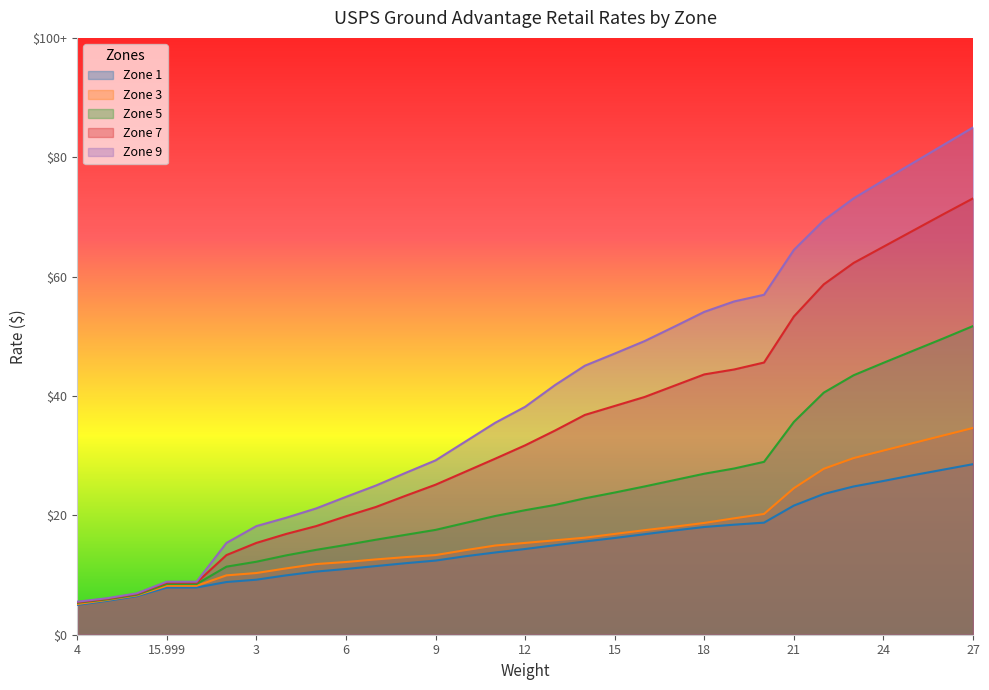

Reading left to right, extract all data points from this chart.

Zone 1: 5.0	5.7	6.5	7.9	7.9	8.8	9.2	9.9	10.6	11.0	11.5	12.0	12.4	13.2	13.8	14.4	15.0	15.6	16.2	16.8	17.5	18.1	18.4	18.8	21.6	23.6	24.8	25.8	26.7	27.7	28.6
Zone 3: 5.1	5.8	6.6	8.2	8.2	9.9	10.3	11.1	11.8	12.2	12.6	13.0	13.3	14.2	14.9	15.4	15.8	16.3	16.9	17.5	18.1	18.7	19.5	20.2	24.6	27.8	29.6	30.9	32.1	33.4	34.6
Zone 5: 5.3	5.9	6.7	8.5	8.5	11.4	12.2	13.3	14.2	15.0	15.9	16.7	17.6	18.7	19.9	20.9	21.7	22.9	23.8	24.8	25.9	27.0	27.9	29.0	35.7	40.6	43.5	45.6	47.6	49.6	51.7
Zone 7: 5.4	6.0	6.8	8.7	8.7	13.3	15.4	16.9	18.2	19.8	21.4	23.3	25.1	27.3	29.5	31.7	34.2	36.8	38.3	39.8	41.7	43.6	44.4	45.6	53.3	58.7	62.3	65.0	67.7	70.4	73.1
Zone 9: 5.5	6.1	6.9	8.9	8.9	15.4	18.2	19.6	21.2	23.1	25.0	27.1	29.2	32.4	35.5	38.2	41.8	45.1	47.1	49.2	51.6	54.1	55.8	57.0	64.5	69.4	73.1	76.1	79.1	82.0	85.0